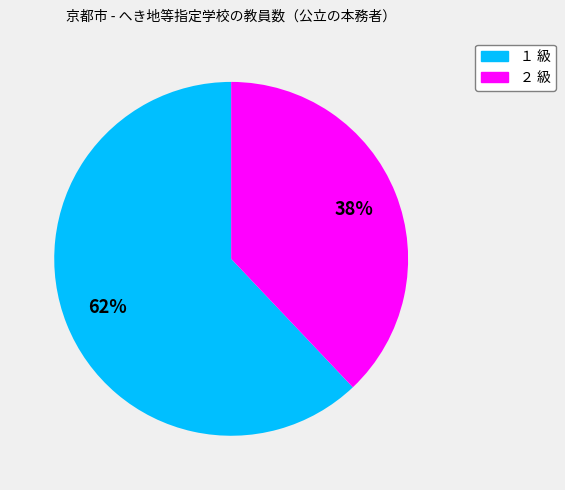

To the nearest percent, what portion does １ 級 represent?

62%